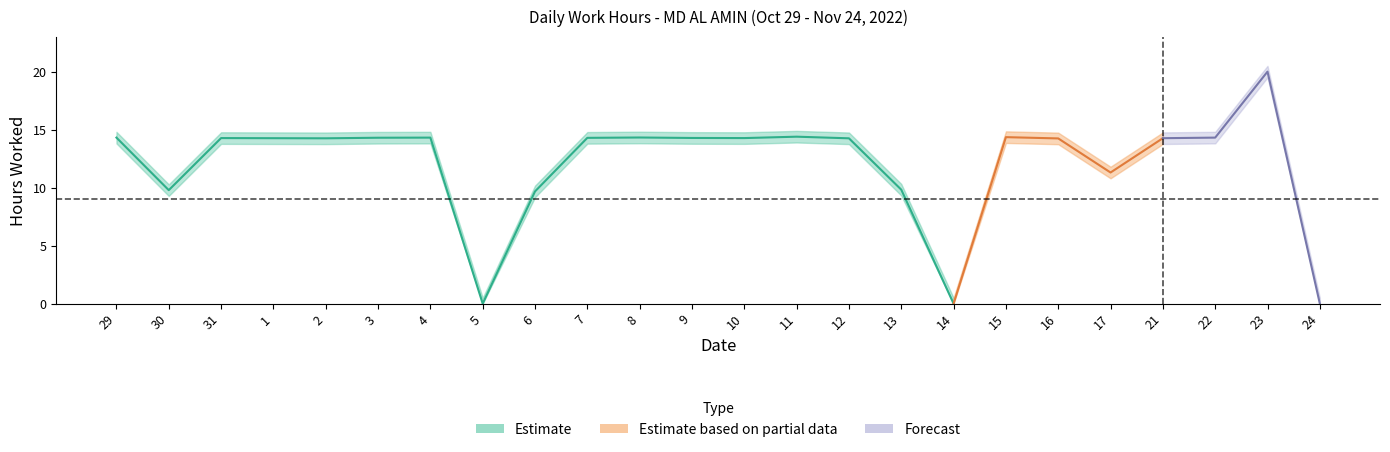

Which category has the highest value across all series?

23